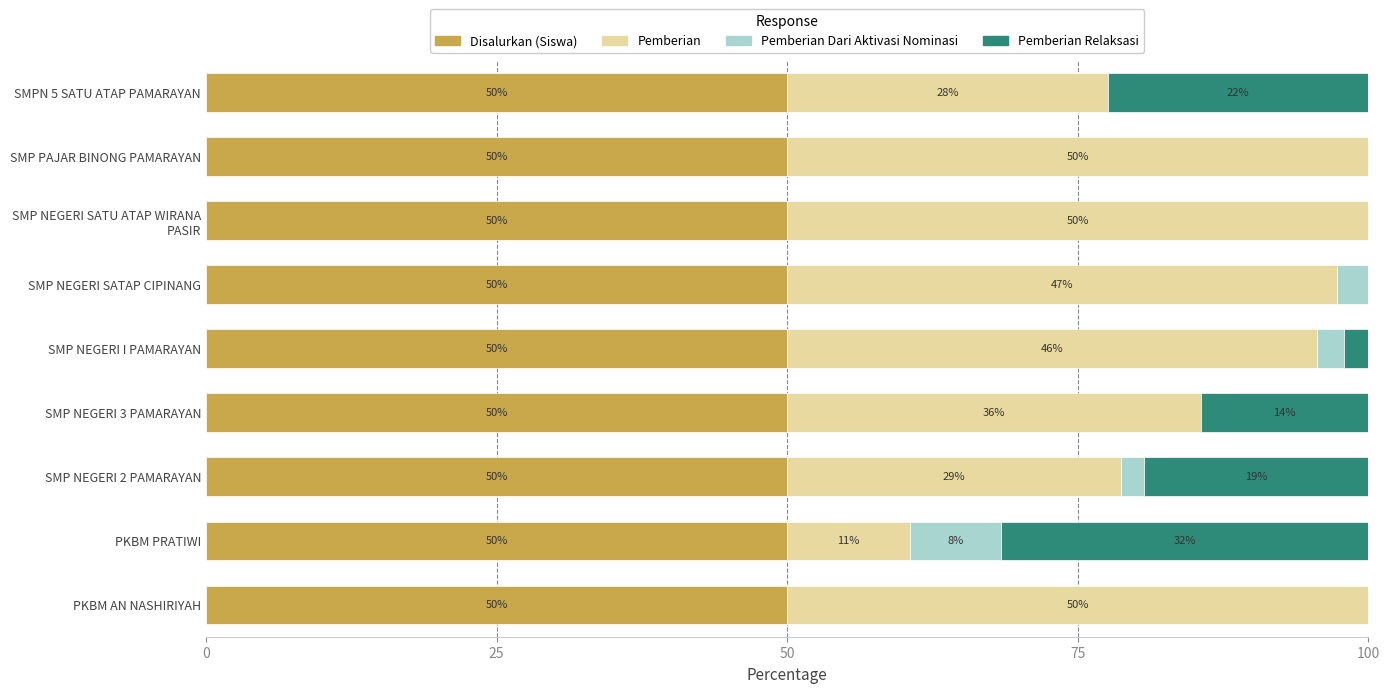

What is the highest value of the Disalurkan (Siswa) series?

50.0